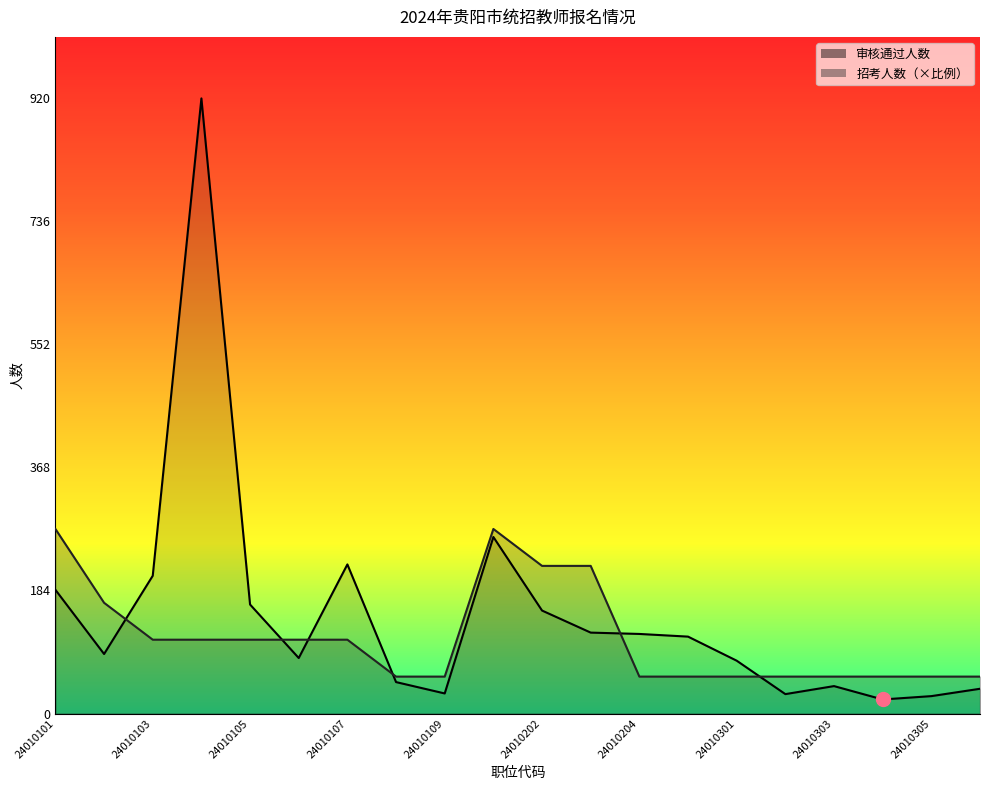

Between 24010202 and 24010302, which series saw the biggest shift?

招考人数